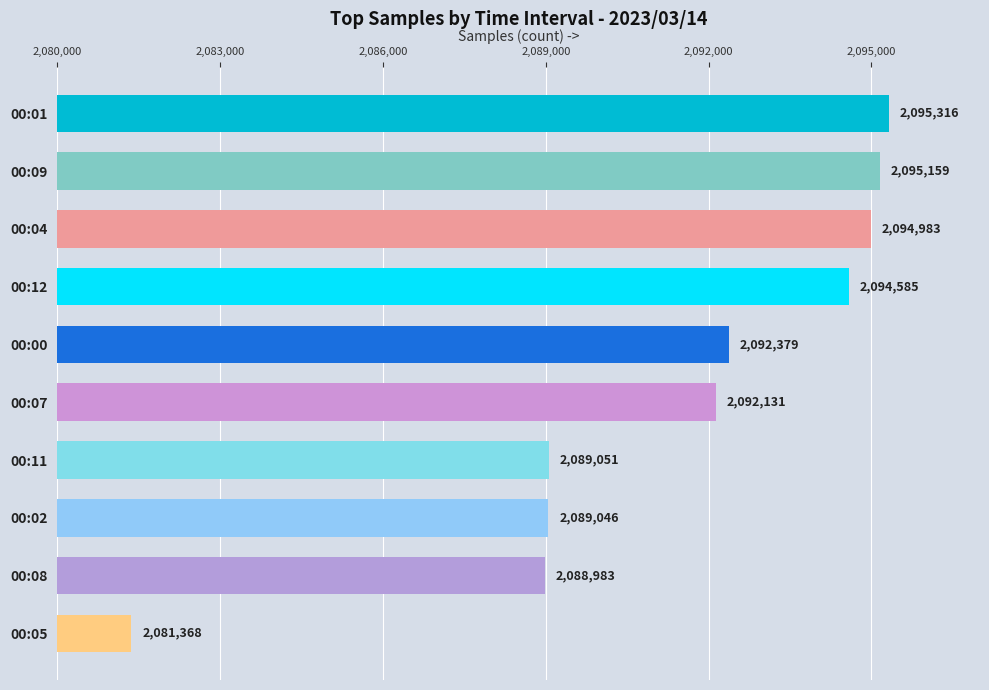

How many categories are shown in the chart?

10